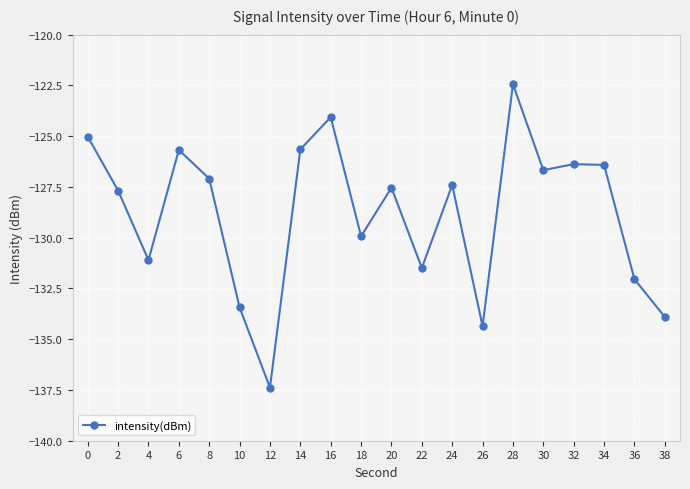

How many interior local valleys (lower than both neighbors) does the data have?

6